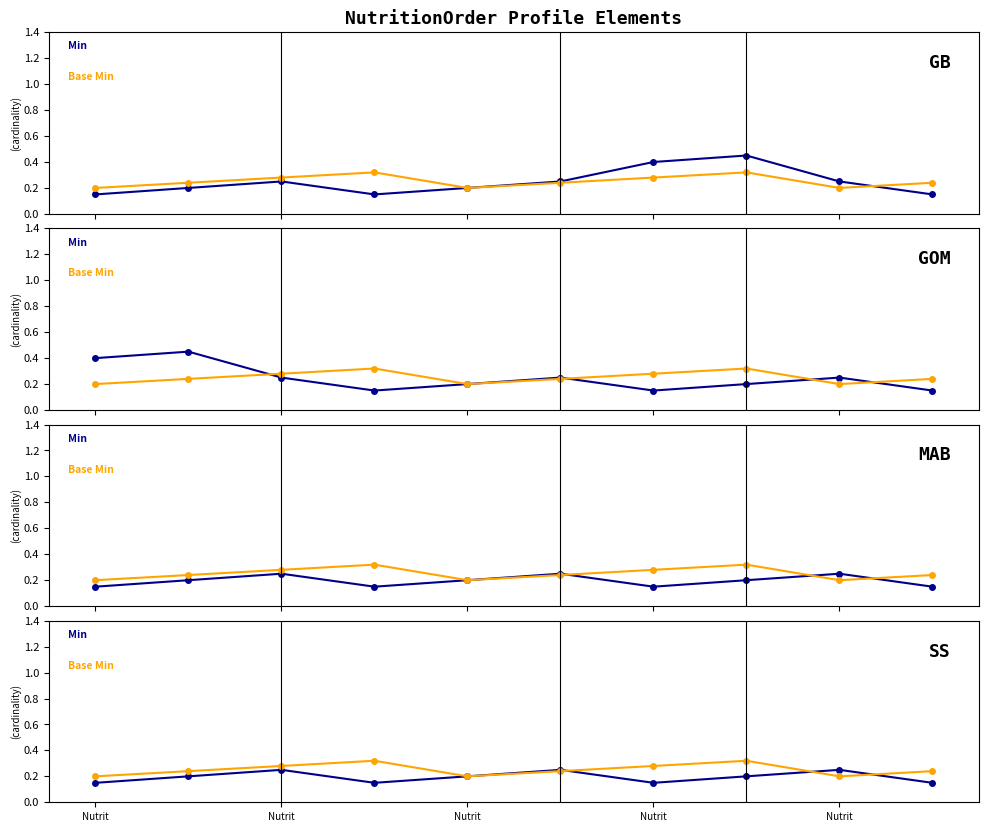

Between which two adjacent categories do Base Min and Min first intersect?

5 and 6